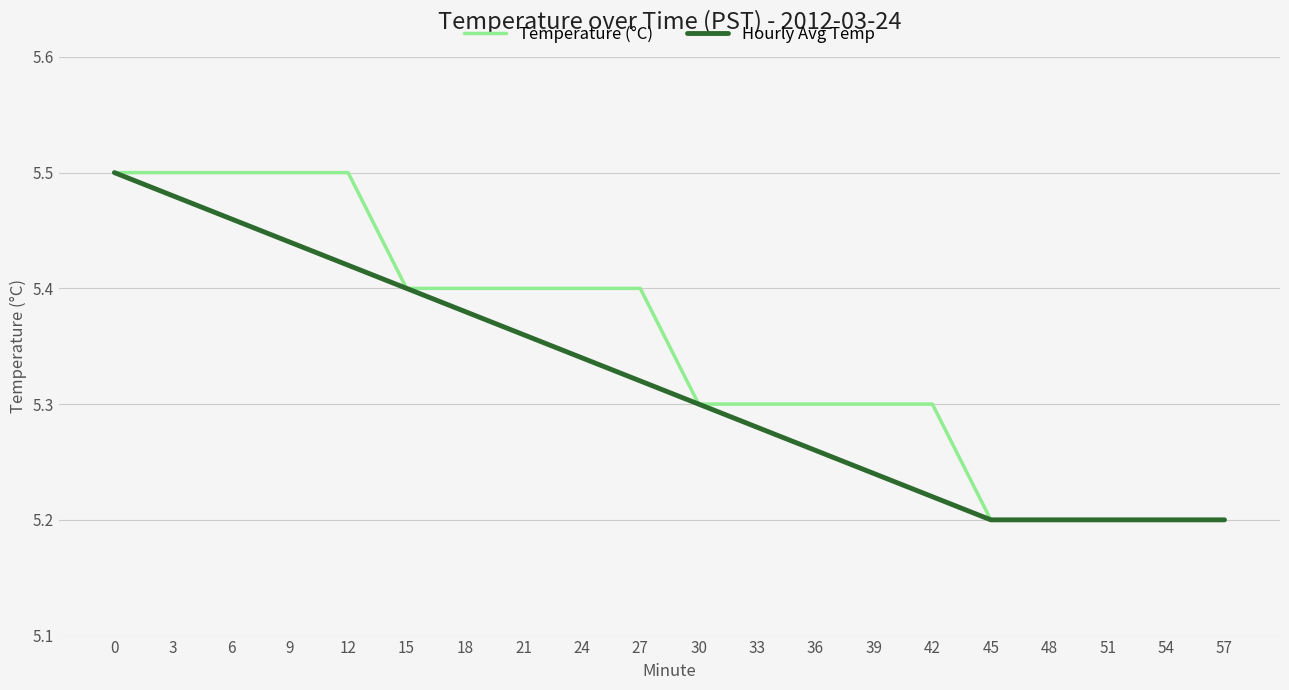

Is the value of Temperature (°C) at 6 greater than the value of Hourly Avg Temp at 27?

Yes